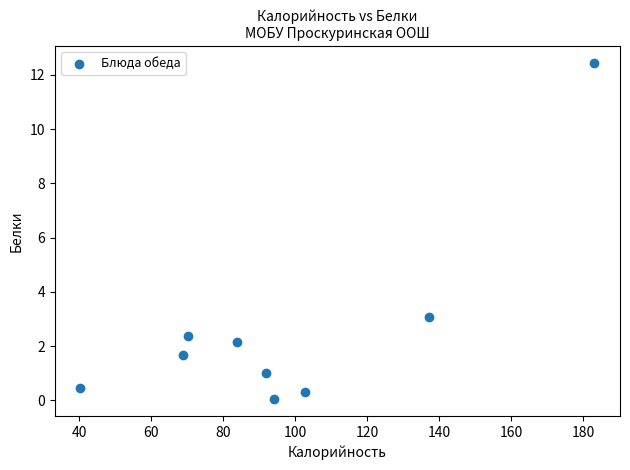

What Y value in the scatter plot is closest to 6?

3.1